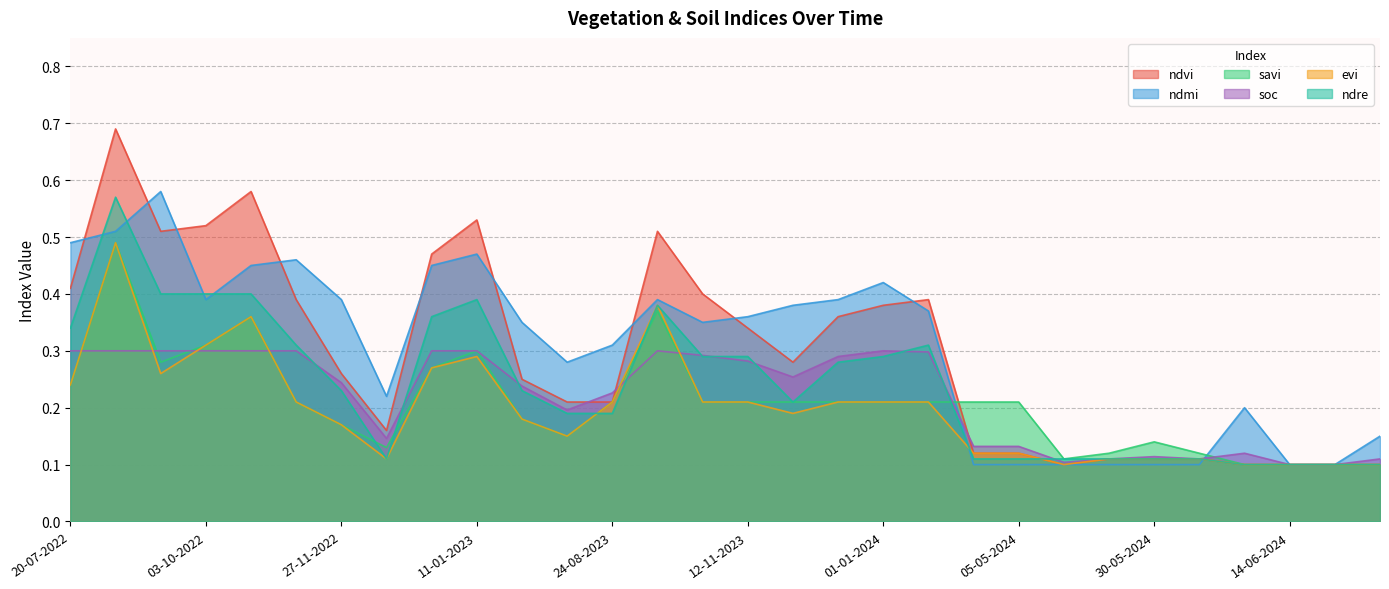

The value of ndre at 19-06-2024 is 0.1. True or false?

True